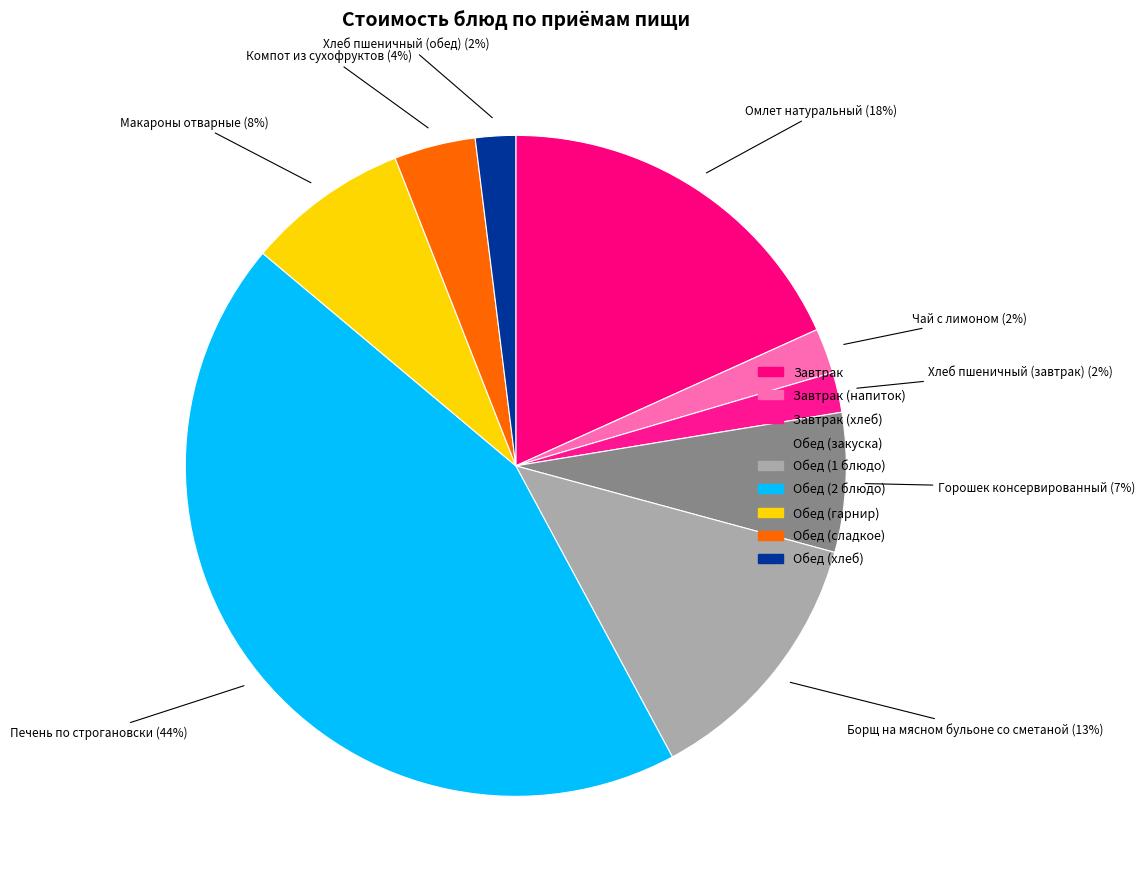

To the nearest percent, what is the average slice percentage?

11%